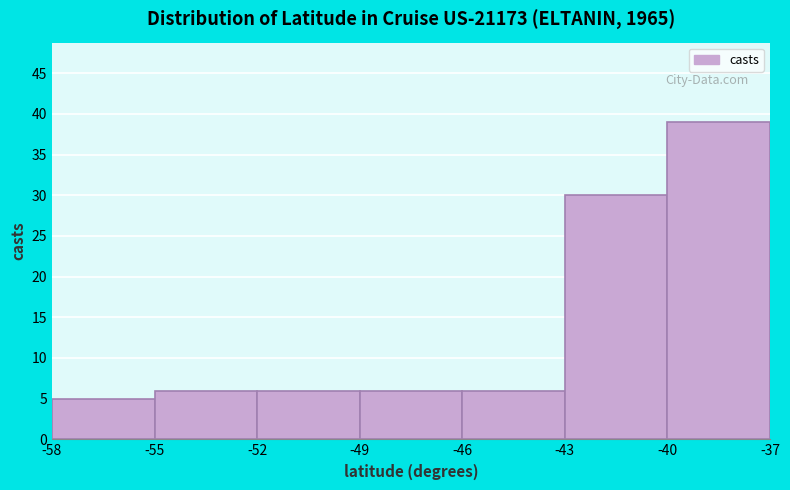

How tall is the bar that spans -46 to -43 on the x-axis? The values are not printed on the chart, so give them approximately, as read against the axis.

6